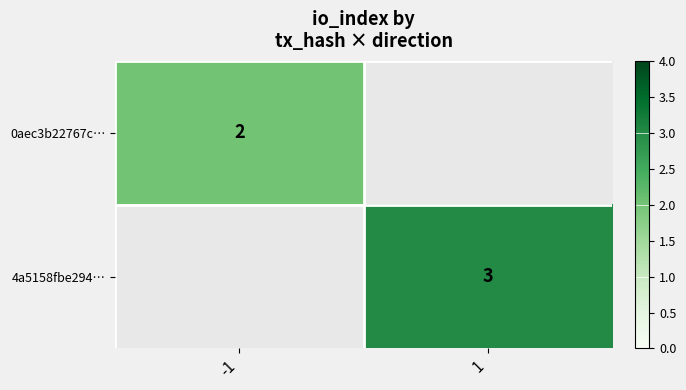

At how many categories does at least one series exceed 2?

1